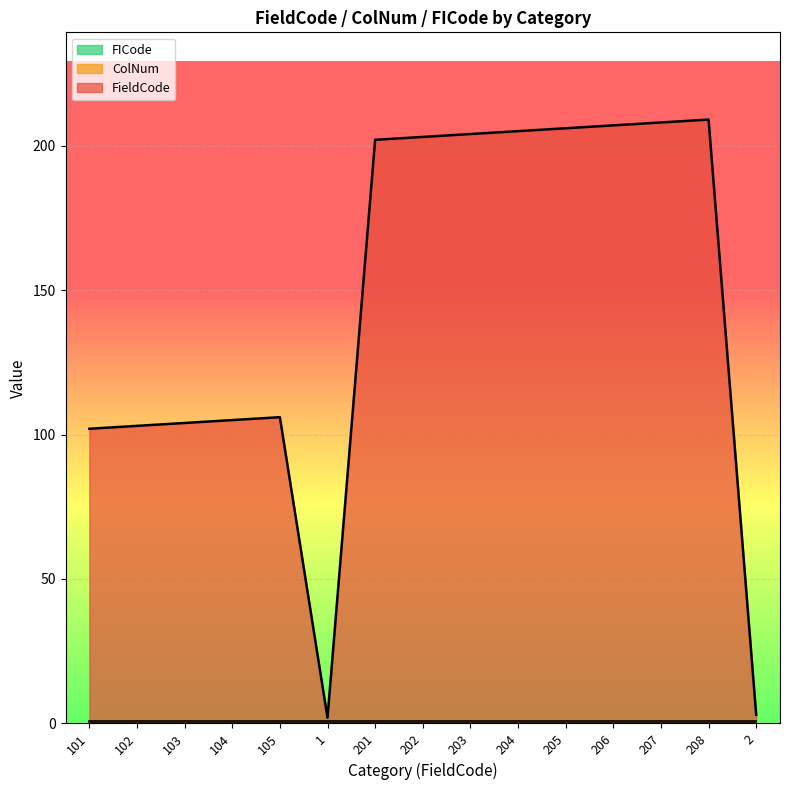

Which series has the largest total across all categories?

FieldCode